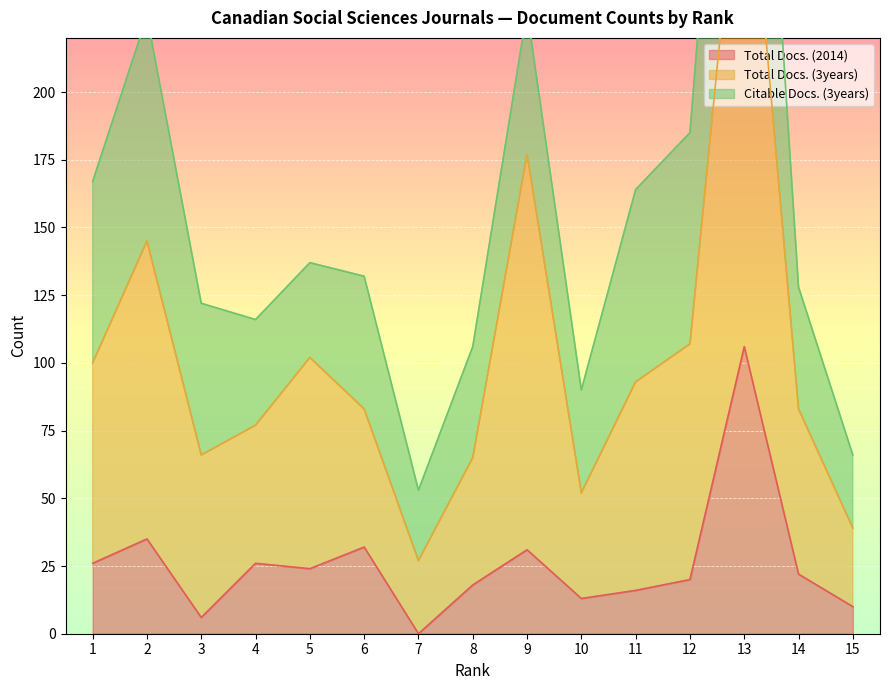

At which label does Total Docs. (2014) reach its peak?

13